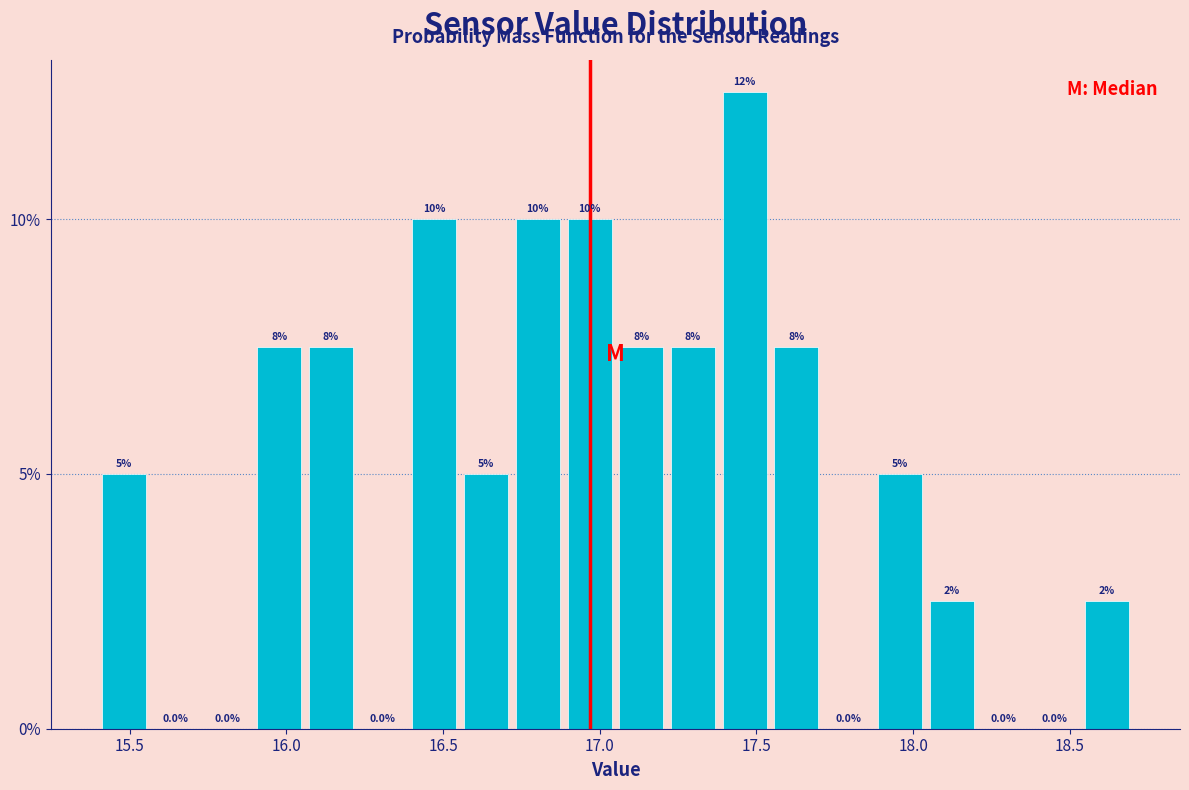

Read against the x-axis, roughly where is the centre of the tallest bar?

17.45